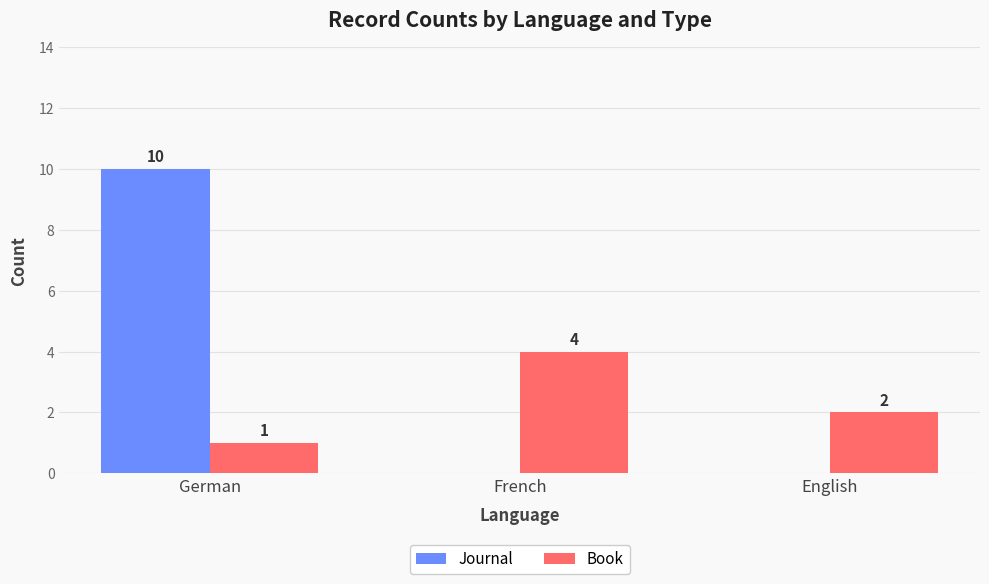

Does the chart contain stacked bars?

No